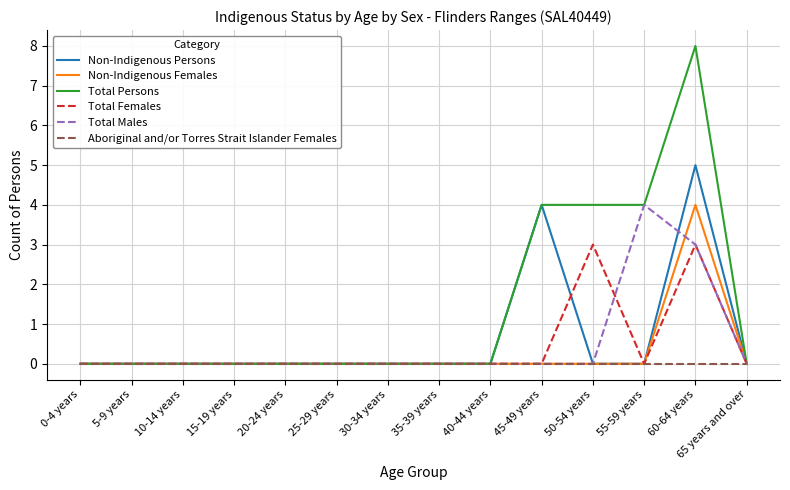

At which category is the sum across all series the highest?

60-64 years